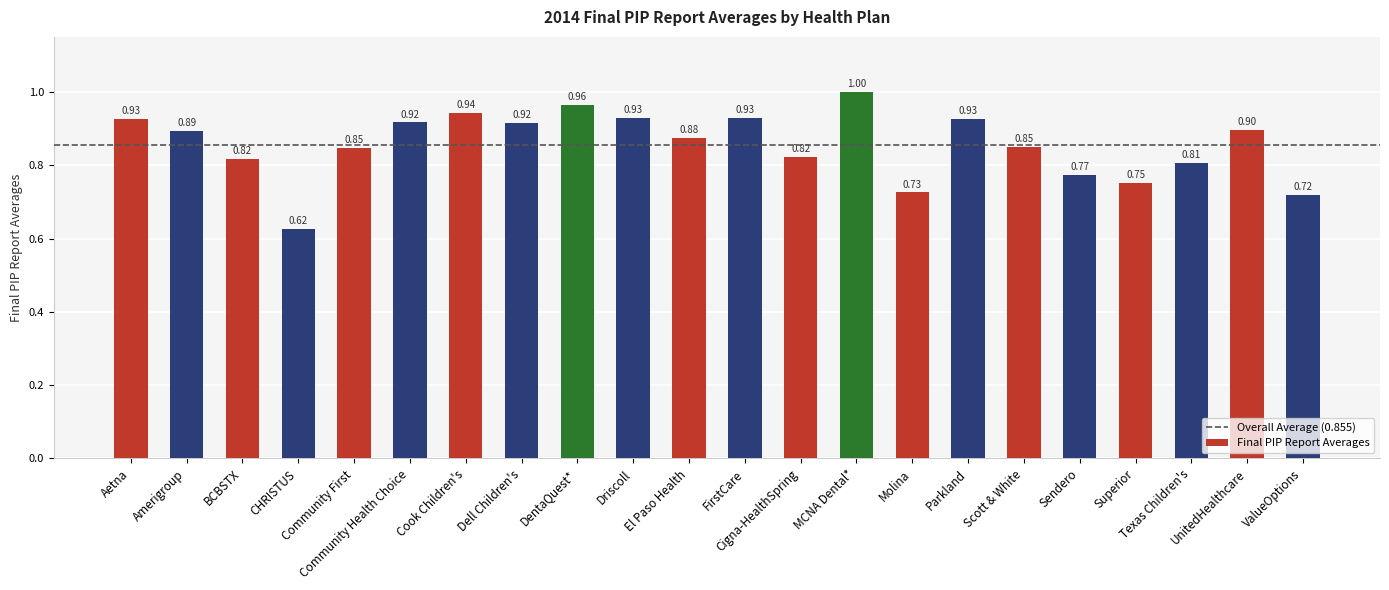

At which label is the value closest to 0?

CHRISTUS